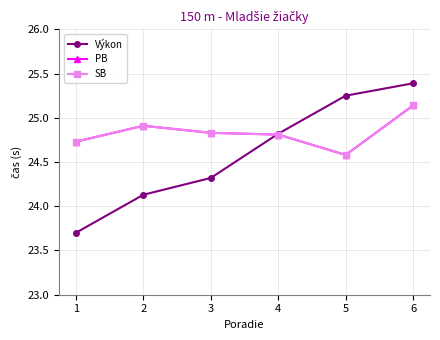

Which has a higher value, 5 or 3?

5